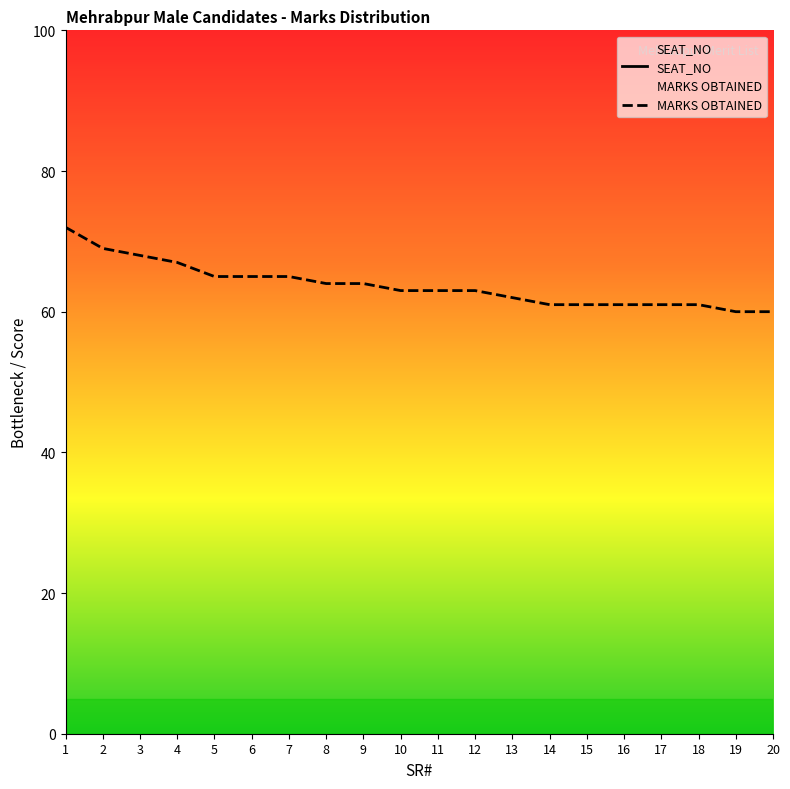

How many lines are shown in the chart?

2